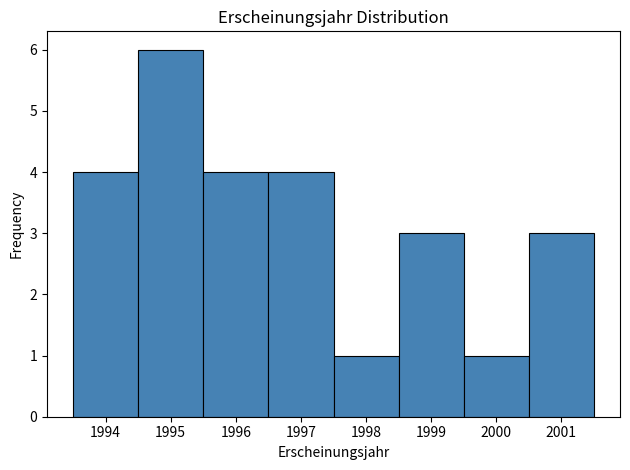

Reading left to right, list every bar in this chart as the range it spans on the x-axis followed by its height. The values are not printed on the chart, so give them approximately, as read against the axis.

1993.5 to 1994.5: 4
1994.5 to 1995.5: 6
1995.5 to 1996.5: 4
1996.5 to 1997.5: 4
1997.5 to 1998.5: 1
1998.5 to 1999.5: 3
1999.5 to 2000.5: 1
2000.5 to 2001.5: 3